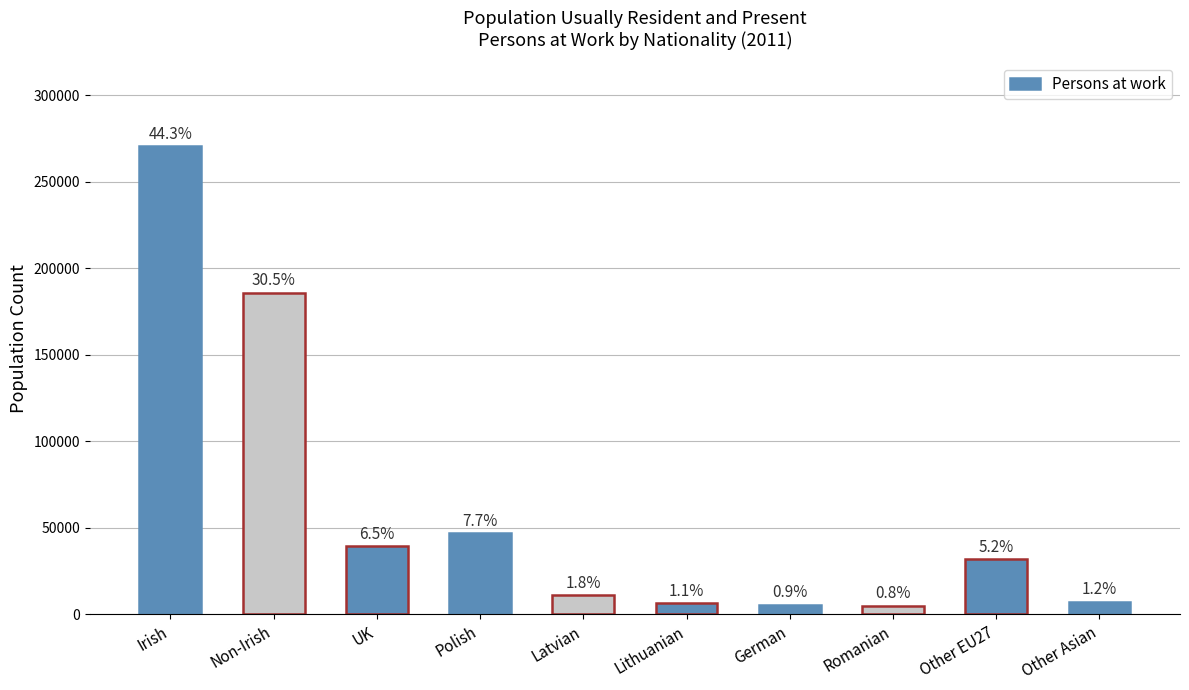

Are the bars grouped side by side (vs. stacked)?

No